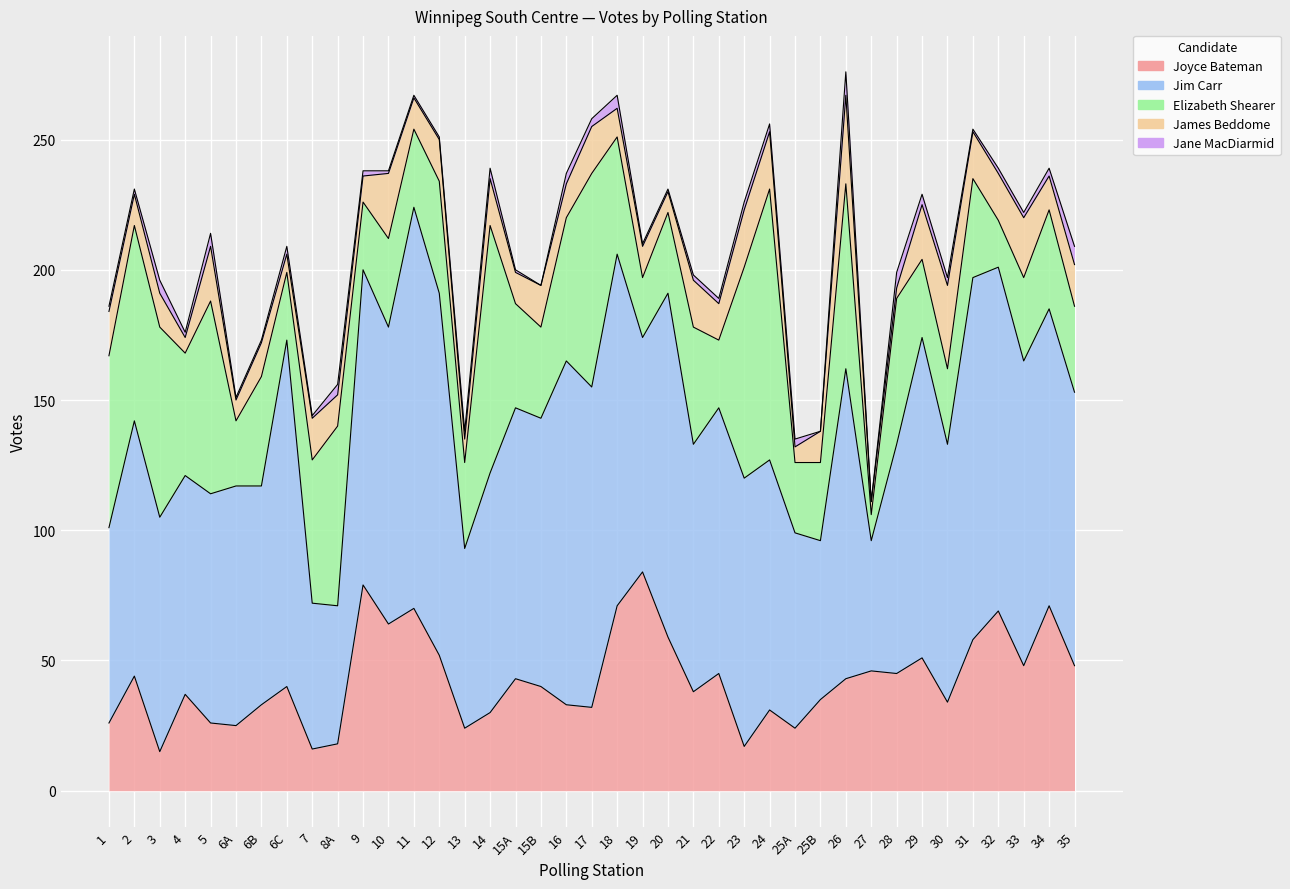

What value does the Joyce Bateman series have at 30, to the nearest 10?

30